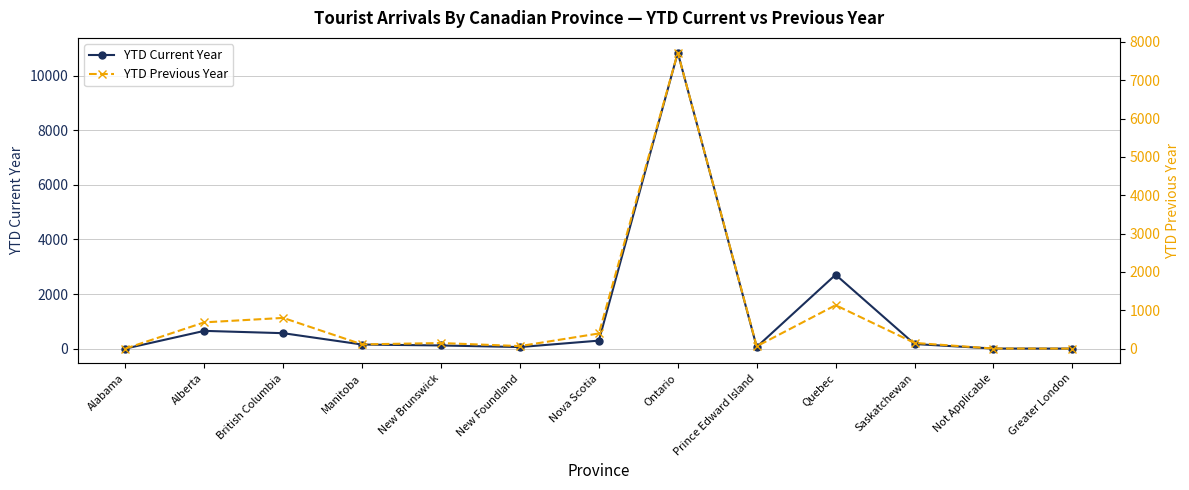

List the series in order of their overall mean, highest first.

YTD Current Year, YTD Previous Year